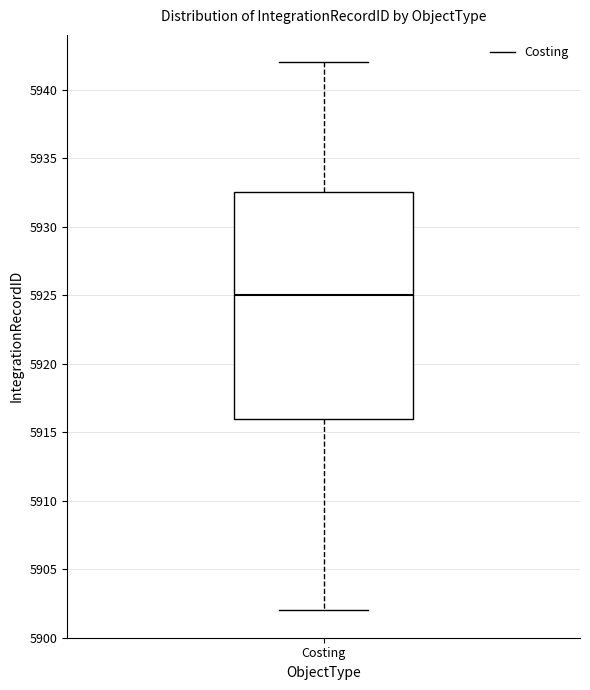

Read this box plot against the y-axis: the position of the median line, the range covered by the box, and the ends of both whiskers. The values are not printed on the chart, so give them approximately, as read against the axis.

median 5925.0, box 5916.0 to 5932.5, whiskers 5902.0 to 5942.0